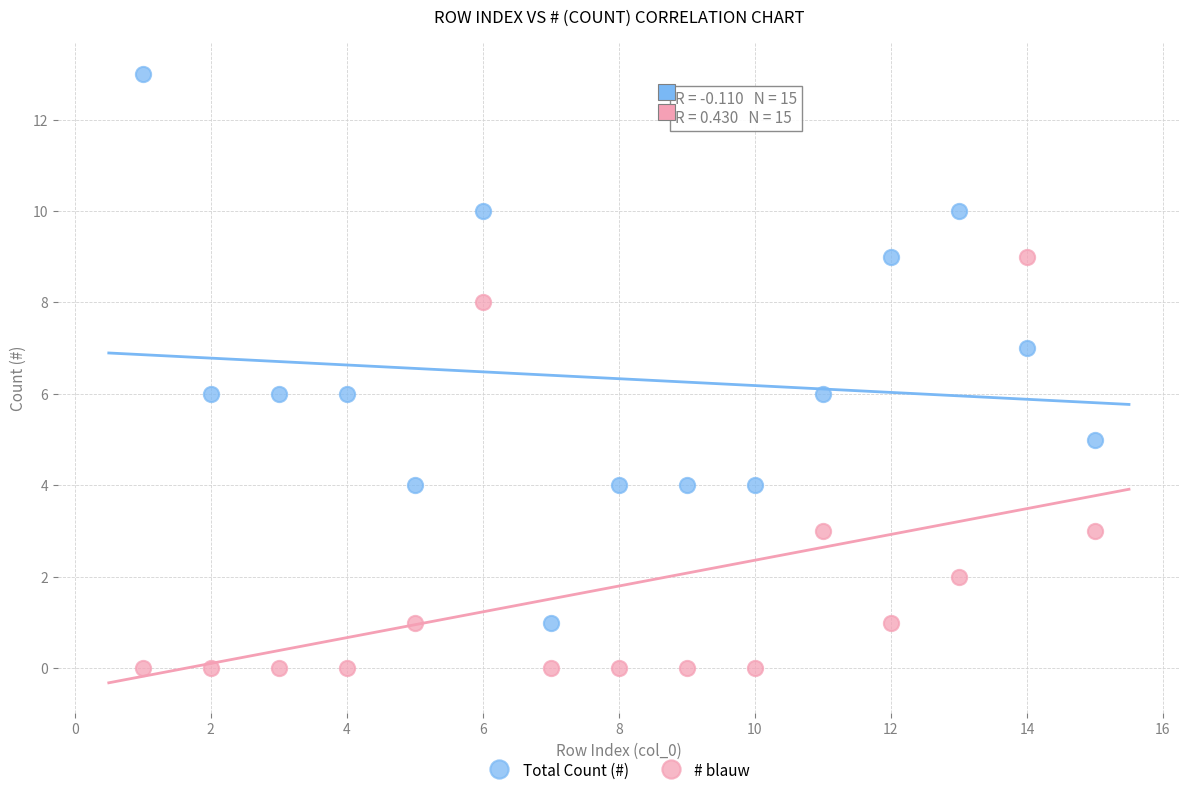

Which series reaches the minimum Y coordinate?

# blauw